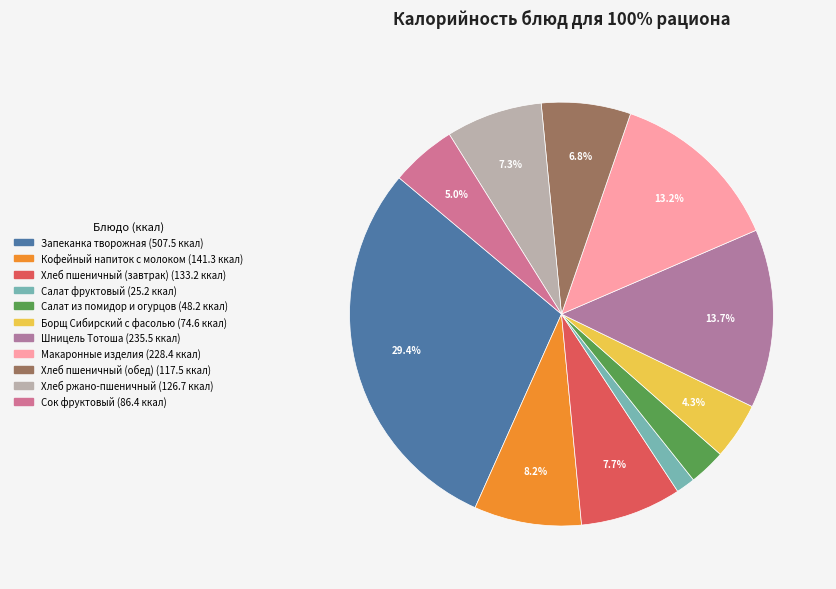

Which slice is the largest?

Запеканка творожная